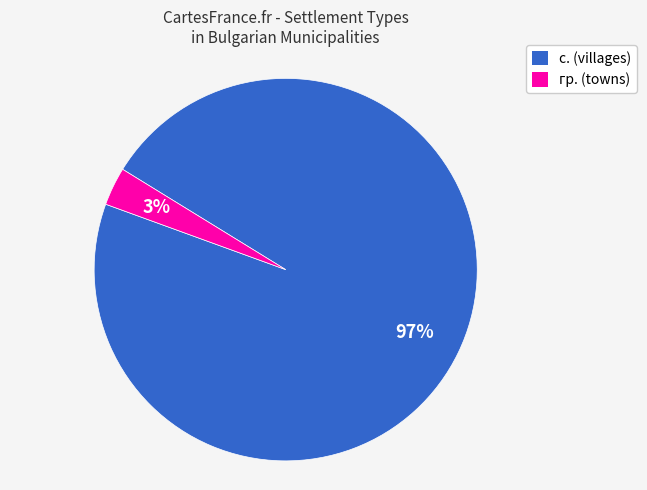

Which category accounts for the majority?

с. (villages)